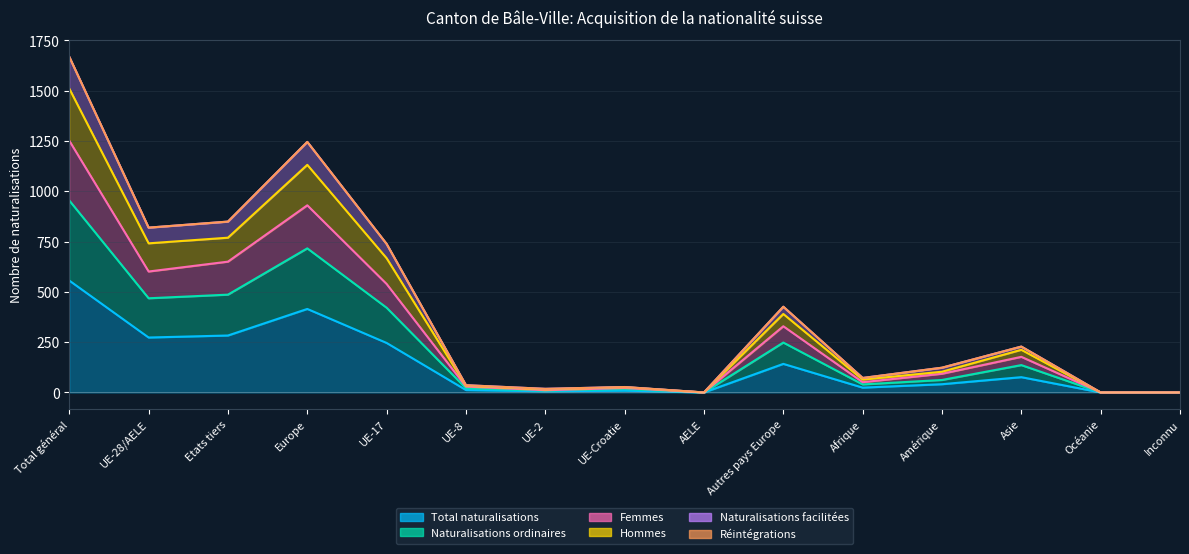

What is the difference between the maximum and minimum values in the Naturalisations ordinaires series?

954